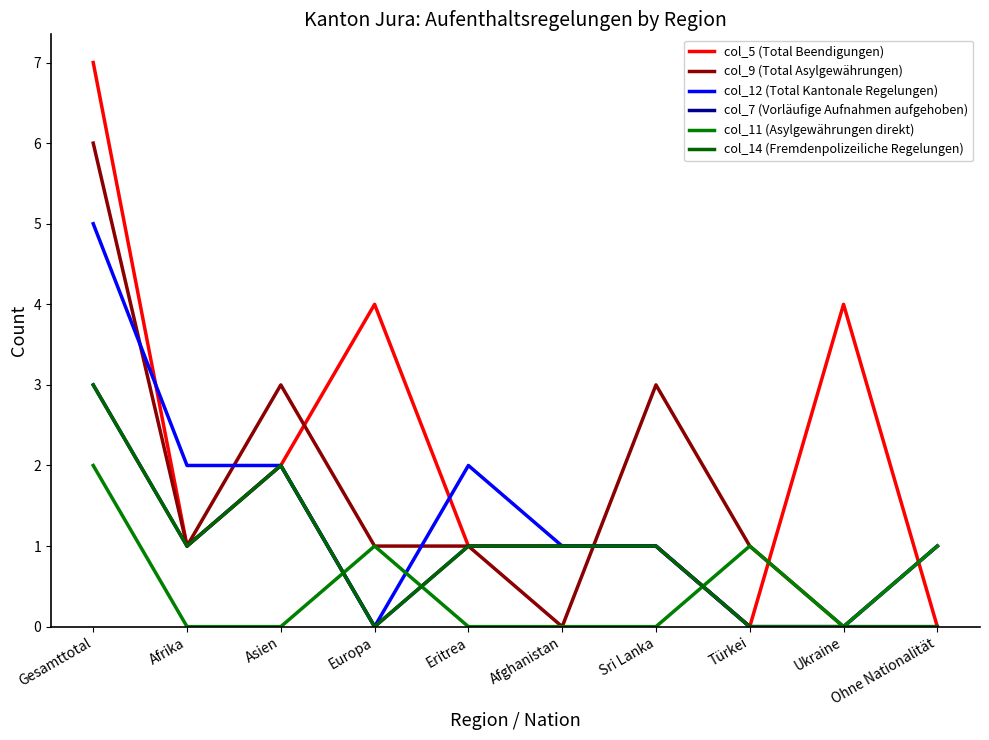

Does the chart have visible grid lines?

No